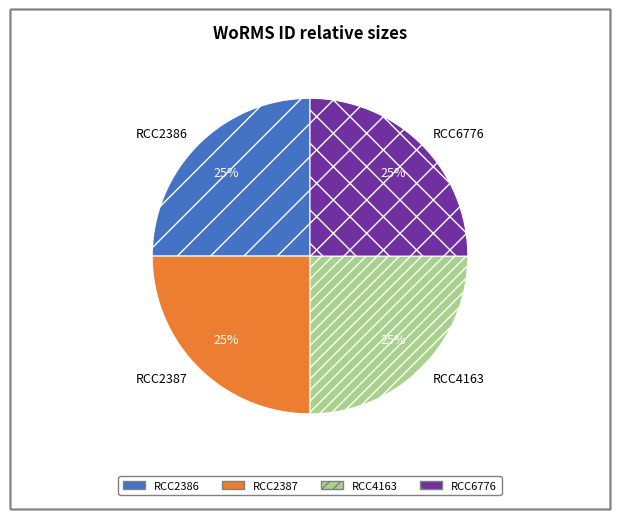

To the nearest percent, what percentage of the pie is RCC4163?

25%